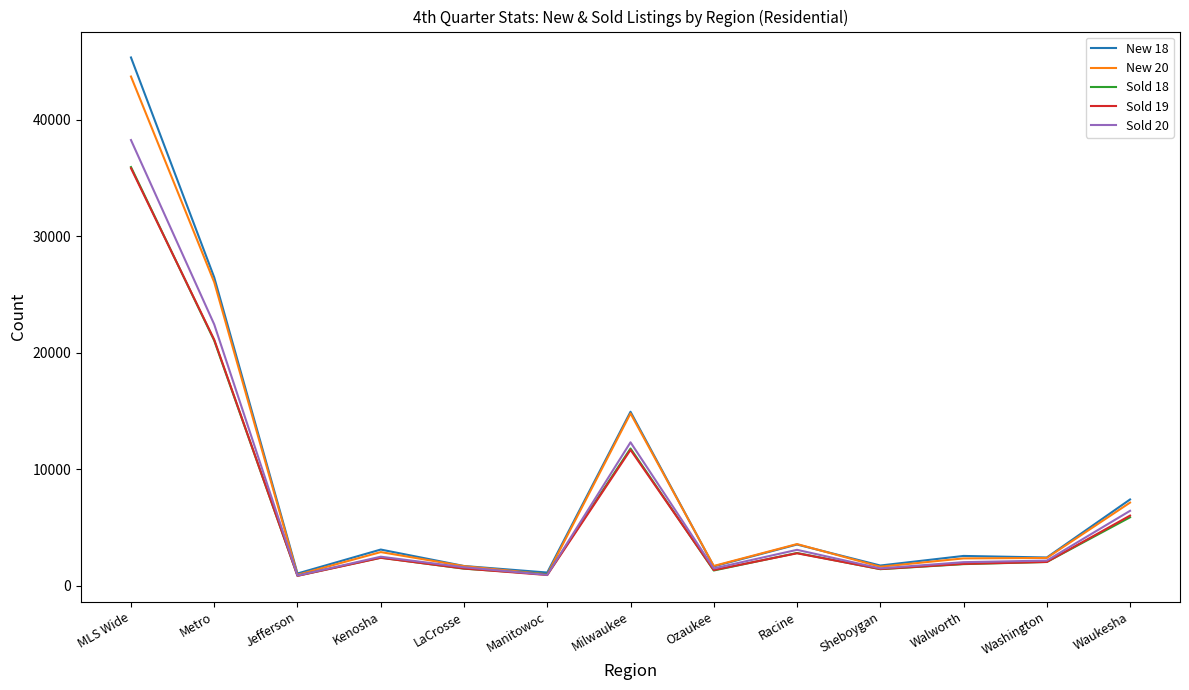

Between Metro and Washington, which series saw the biggest shift?

New 18